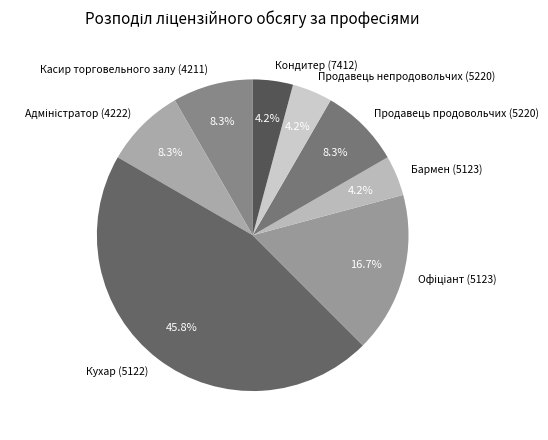

Between Кондитер (7412) and Кухар (5122), which is larger?

Кухар (5122)